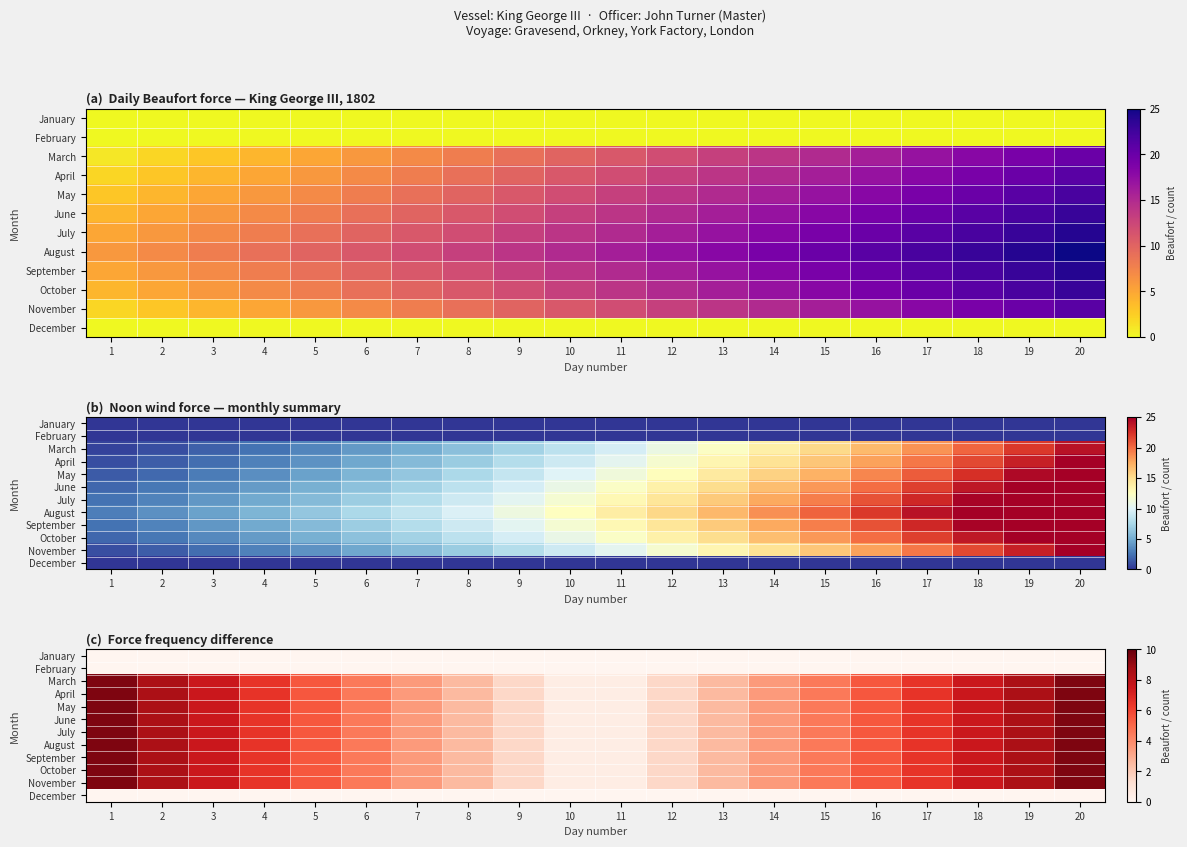

What is the difference between the second highest and minimum values in the September series?

9.0